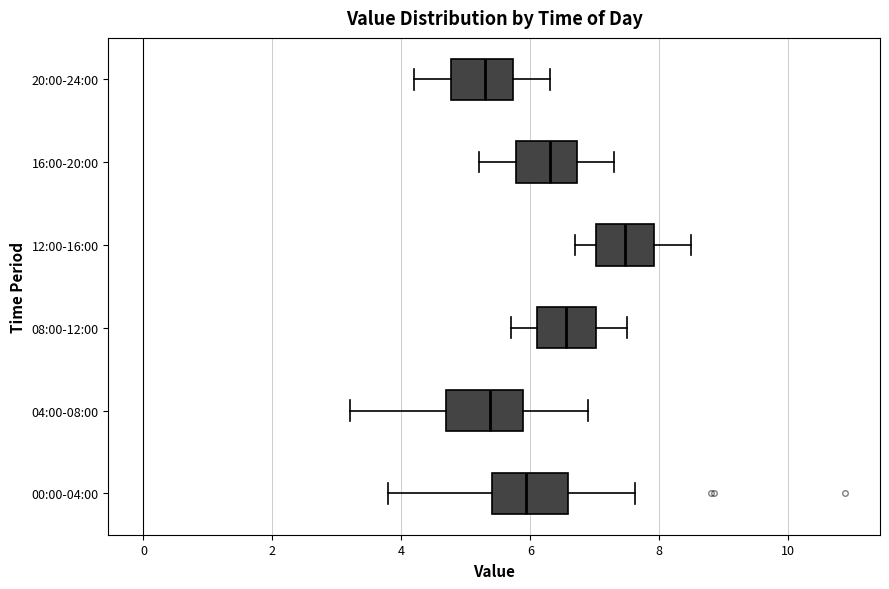

Reading bottom to top, read every box against the x-axis: the position of its median line, the range the box covers, and the ends of its whiskers. The values are not printed on the chart, so give them approximately, as read against the axis.

00:00-04:00: median 6.0, box 5.4 to 6.6, whiskers 3.8 to 7.6
04:00-08:00: median 5.4, box 4.8 to 5.8, whiskers 3.2 to 7.0
08:00-12:00: median 6.6, box 6.2 to 7.0, whiskers 5.8 to 7.6
12:00-16:00: median 7.4, box 7.0 to 8.0, whiskers 6.8 to 8.6
16:00-20:00: median 6.4, box 5.8 to 6.8, whiskers 5.2 to 7.4
20:00-24:00: median 5.4, box 4.8 to 5.8, whiskers 4.2 to 6.4